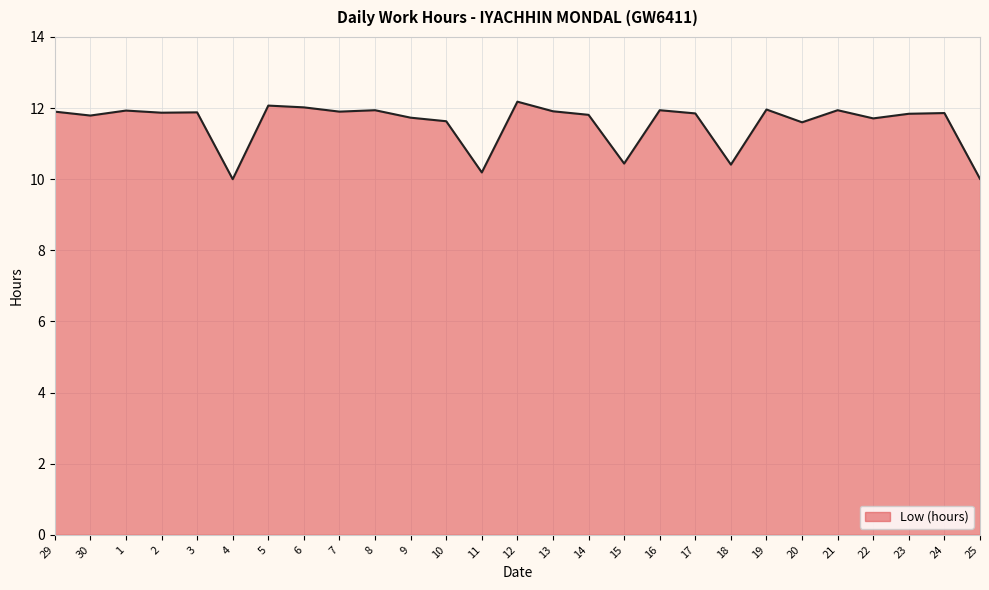

Where does the data first go above 11?

29